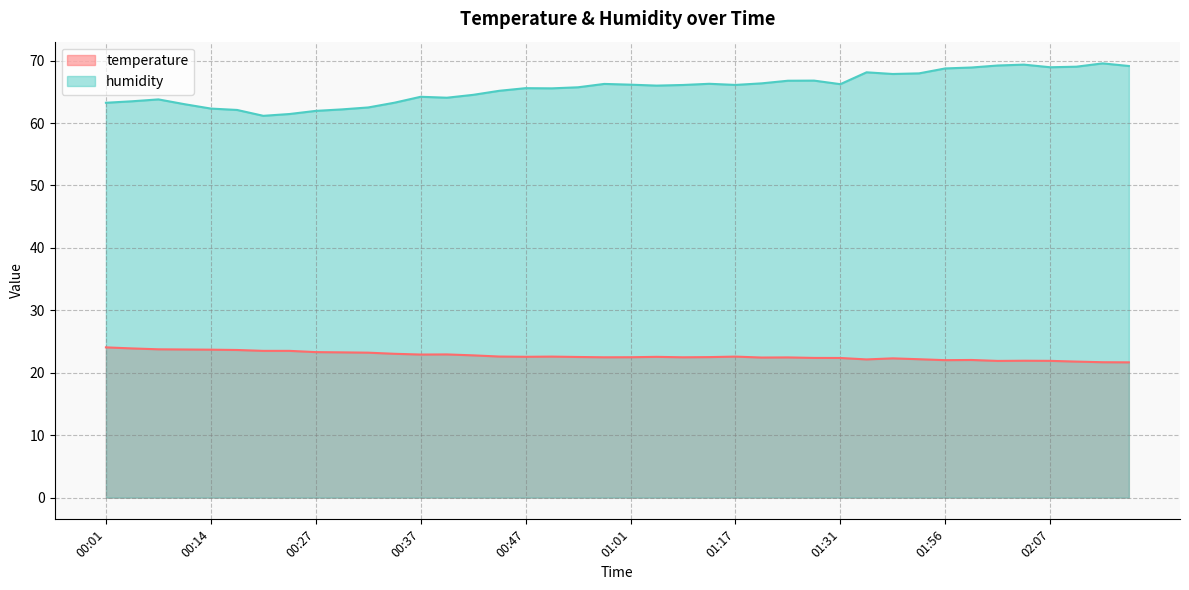

The humidity series shows 36.1 at 00:42. True or false?

False